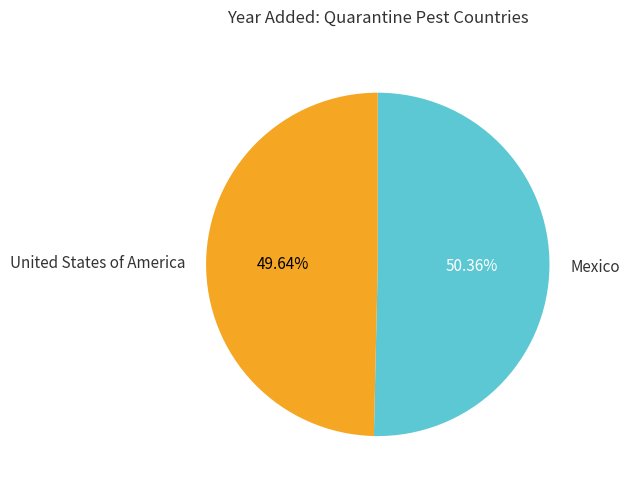

Is there a majority slice in this chart?

Yes